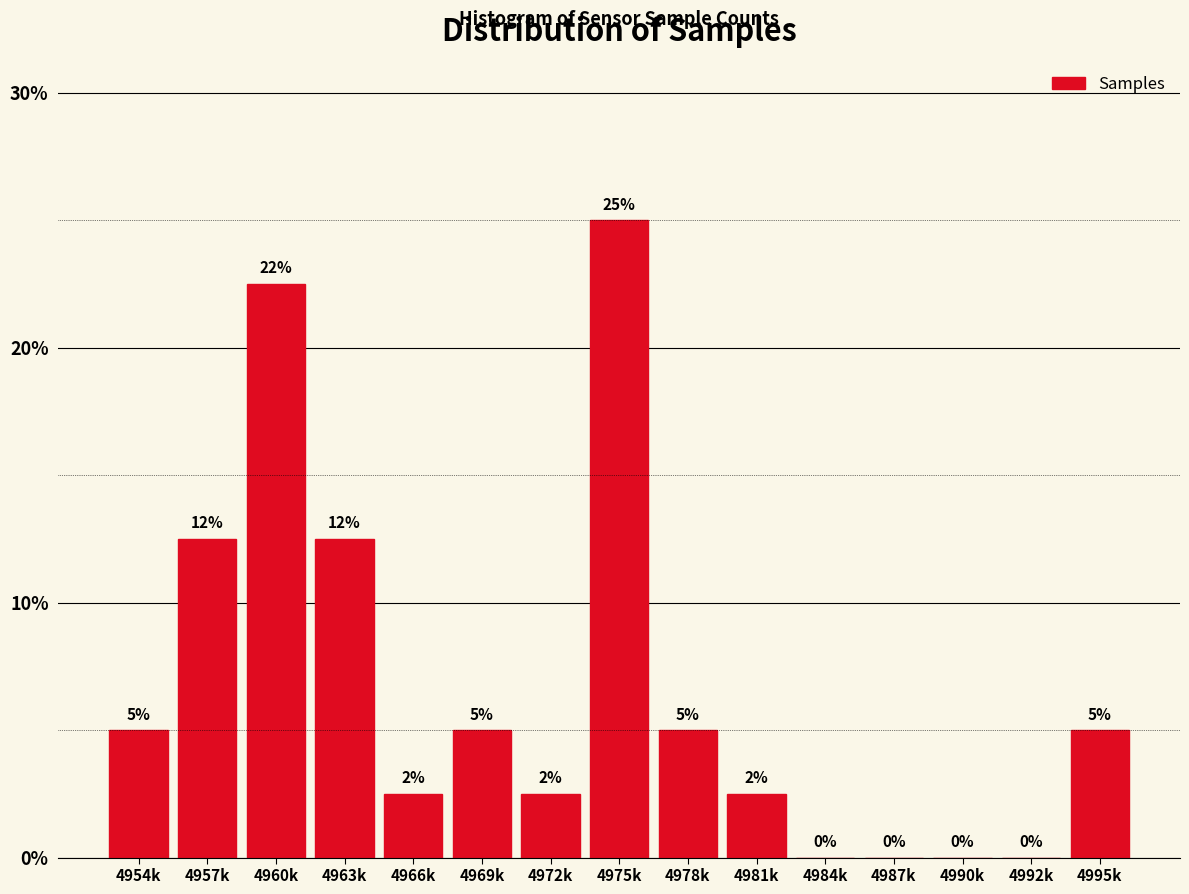

What is the maximum value shown in the chart?

25.0